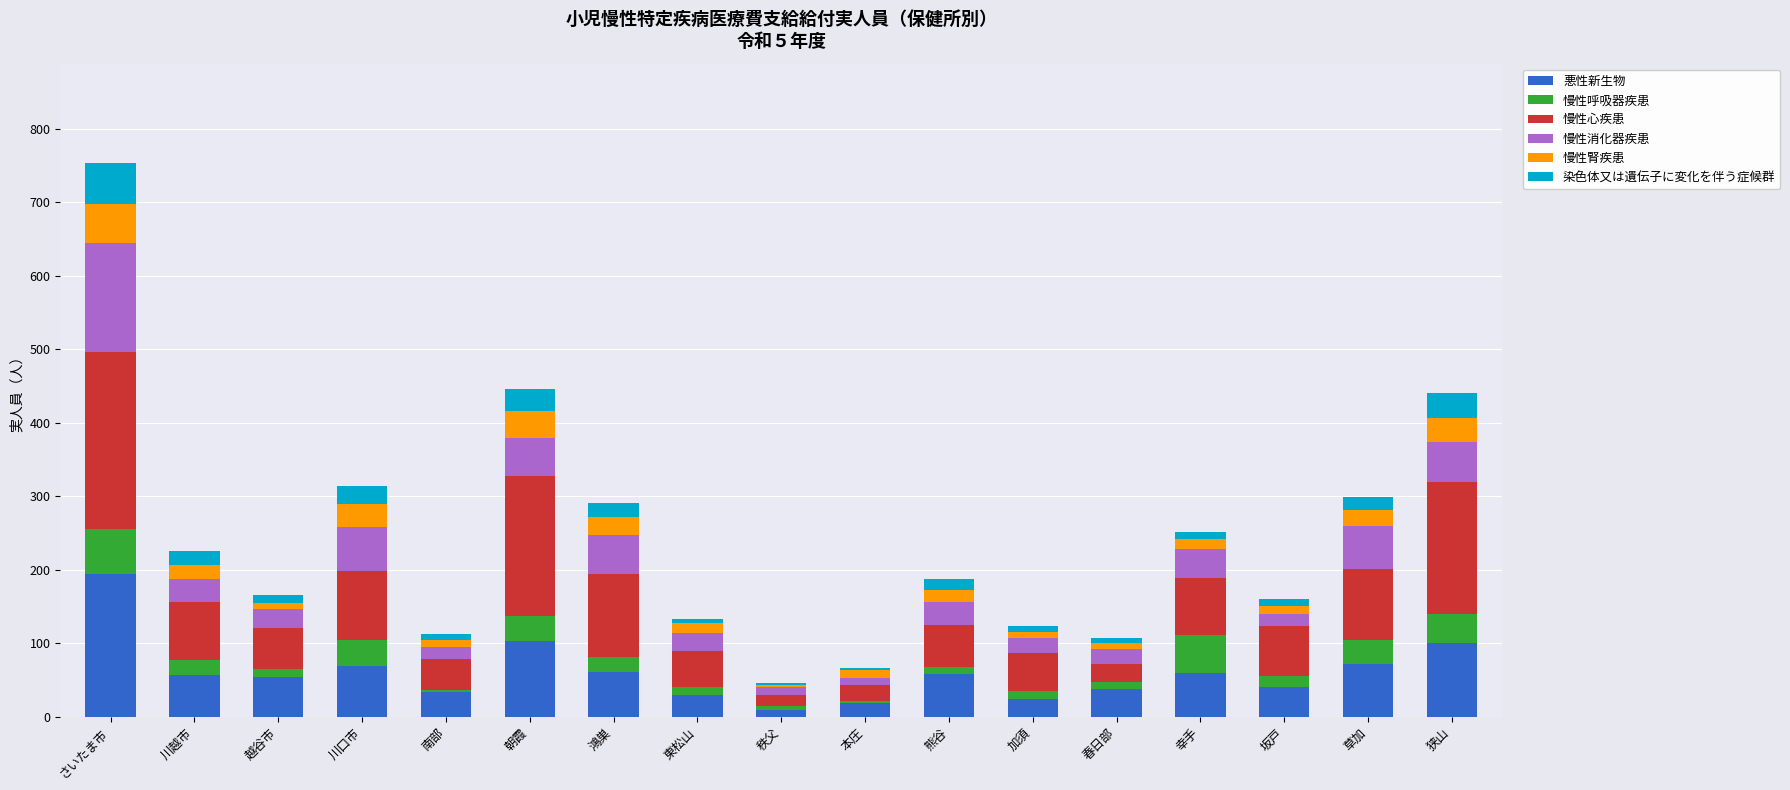

At which category is the sum across all series the highest?

さいたま市